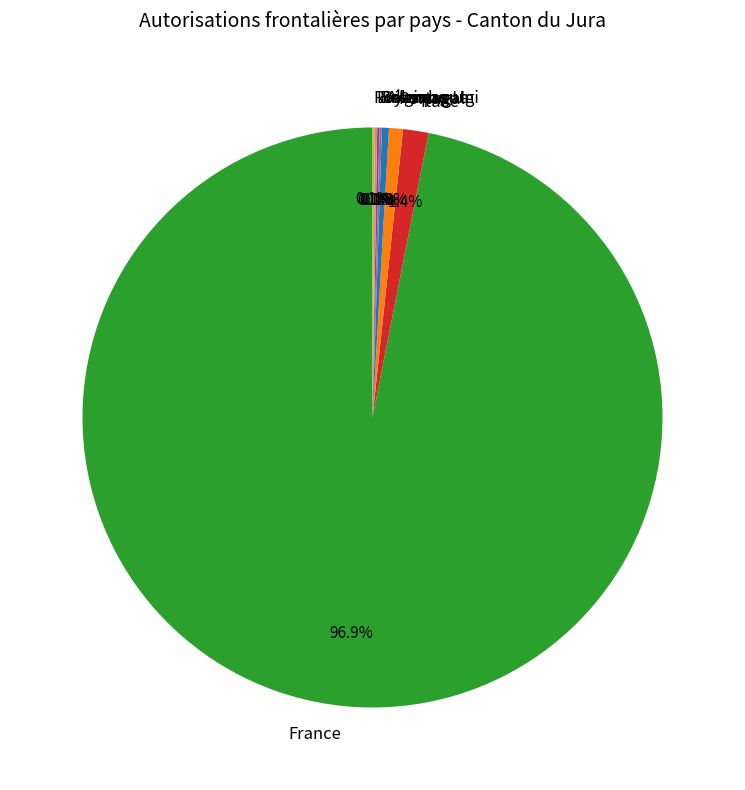

What is the largest slice in the pie chart?

France